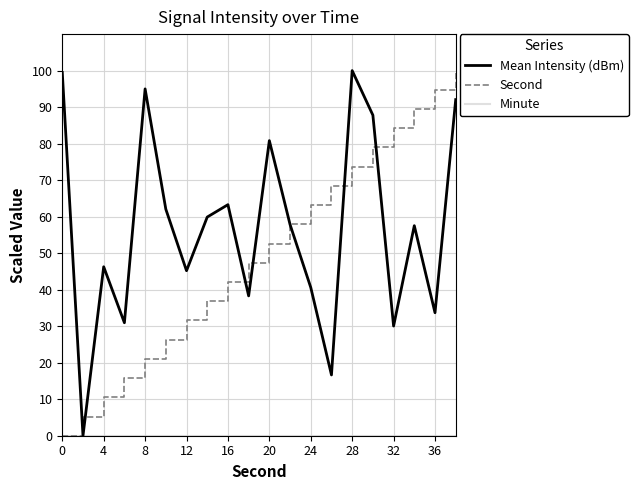

Which series has the largest total across all categories?

Mean Intensity (dBm)